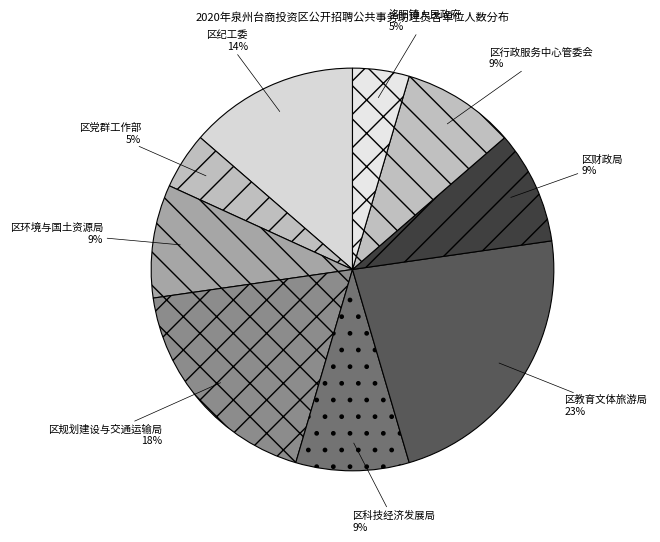

True or false: 区科技经济发展局 accounts for 9% of the total.

True